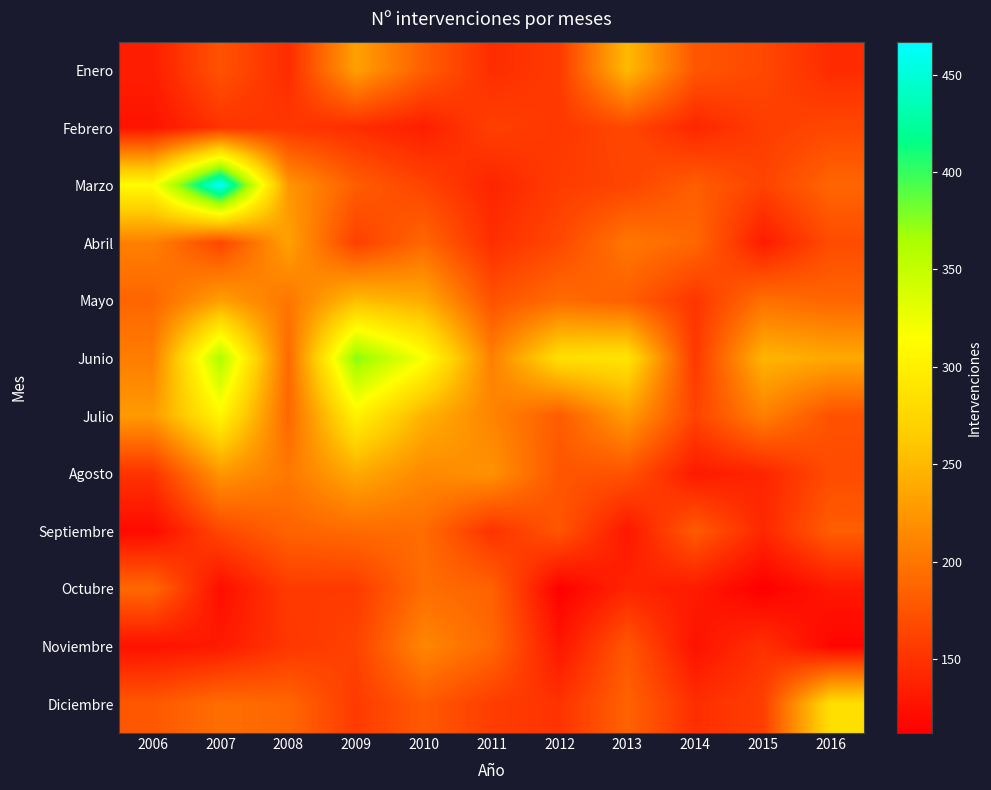

Reading right to left, extract all data points from this chart.

Enero: 2016=145	2015=166	2014=177	2013=251	2012=156	2011=146	2010=183	2009=232	2008=145	2007=174	2006=135
Febrero: 2016=165	2015=158	2014=141	2013=166	2012=154	2011=160	2010=135	2009=146	2008=153	2007=151	2006=127
Marzo: 2016=188	2015=162	2014=182	2013=163	2012=157	2011=140	2010=163	2009=182	2008=225	2007=467	2006=312
Abril: 2016=169	2015=133	2014=190	2013=201	2012=166	2011=147	2010=189	2009=160	2008=233	2007=164	2006=208
Mayo: 2016=188	2015=196	2014=152	2013=183	2012=193	2011=173	2010=240	2009=253	2008=200	2007=231	2006=188
Junio: 2016=238	2015=247	2014=154	2013=288	2012=283	2011=208	2010=318	2009=377	2008=190	2007=363	2006=206
Julio: 2016=173	2015=208	2014=162	2013=229	2012=181	2011=211	2010=245	2009=302	2008=189	2007=306	2006=228
Agosto: 2016=169	2015=140	2014=132	2013=174	2012=176	2011=222	2010=215	2009=239	2008=202	2007=225	2006=151
Septiembre: 2016=182	2015=142	2014=180	2013=130	2012=176	2011=150	2010=193	2009=192	2008=186	2007=166	2006=120
Octubre: 2016=130	2015=112	2014=133	2013=140	2012=113	2011=186	2010=194	2009=156	2008=156	2007=123	2006=190
Noviembre: 2016=117	2015=149	2014=126	2013=177	2012=129	2011=190	2010=213	2009=162	2008=153	2007=132	2006=126
Diciembre: 2016=283	2015=159	2014=147	2013=186	2012=150	2011=158	2010=179	2009=156	2008=189	2007=194	2006=178